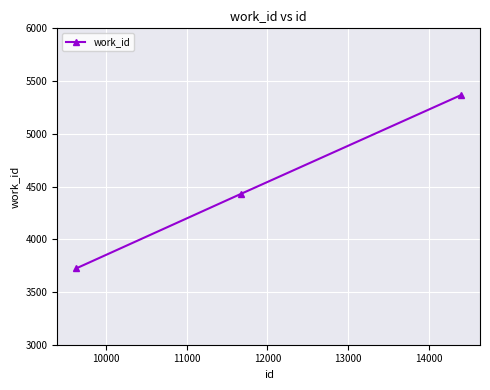

What is the value of the 1st point from the left?

3725